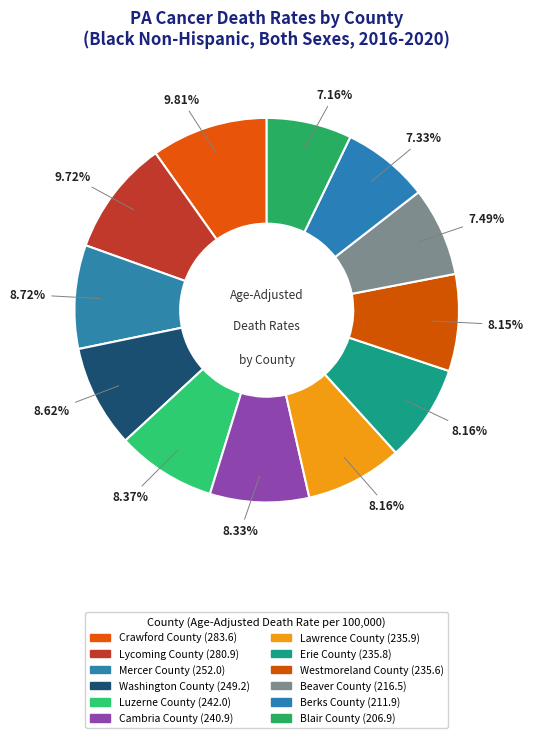

Count the number of slices in the pie.

12